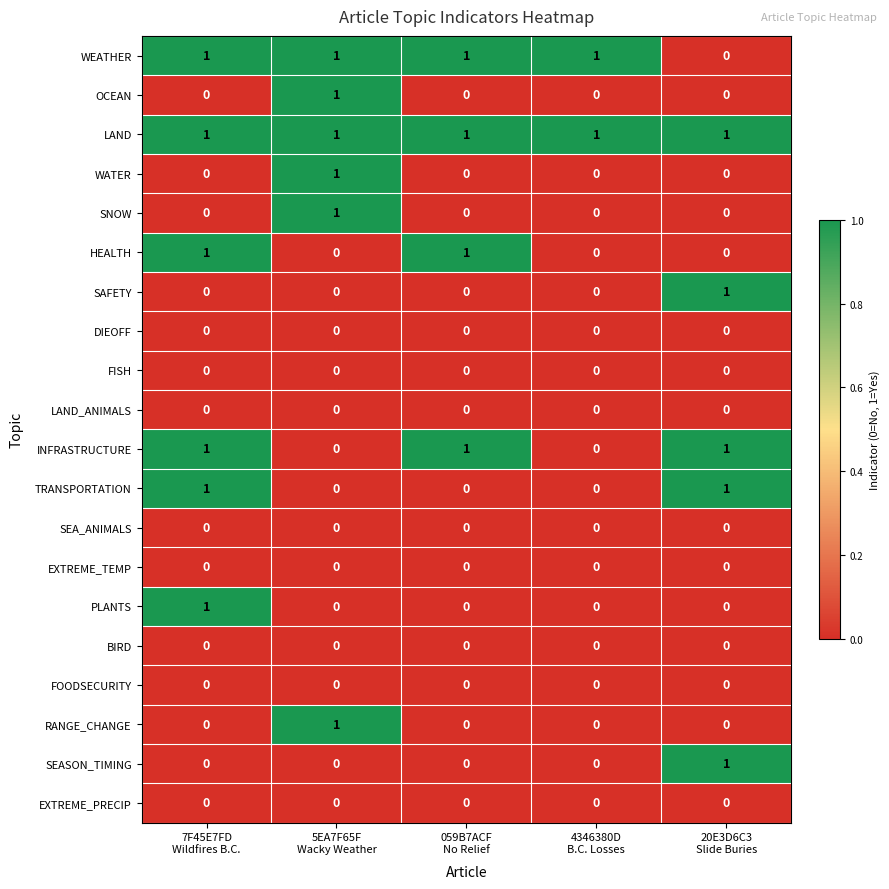

Which series has the largest total across all categories?

LAND